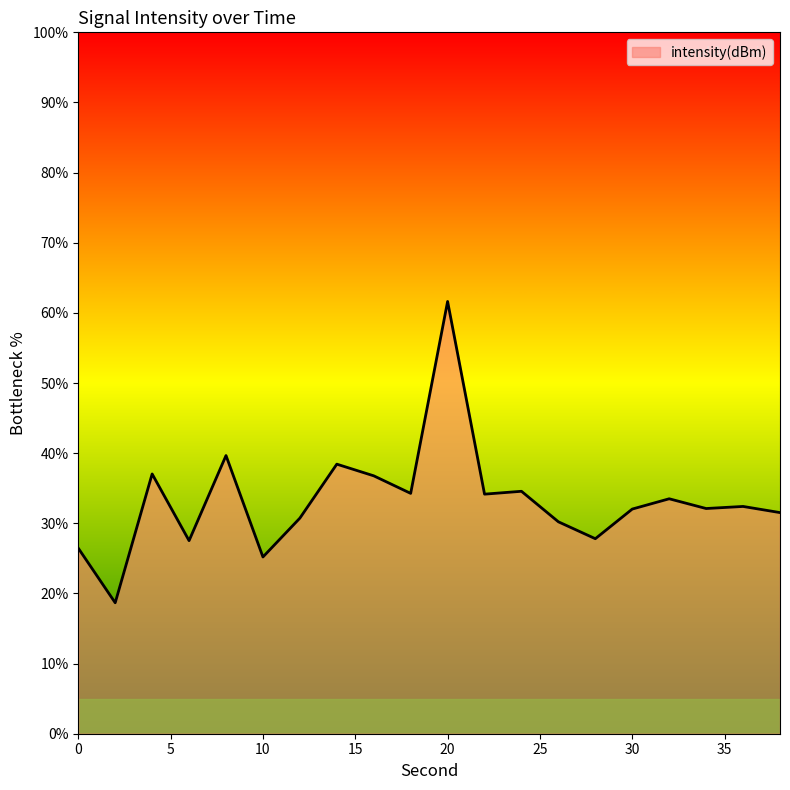

What is the smallest value displayed?

18.7